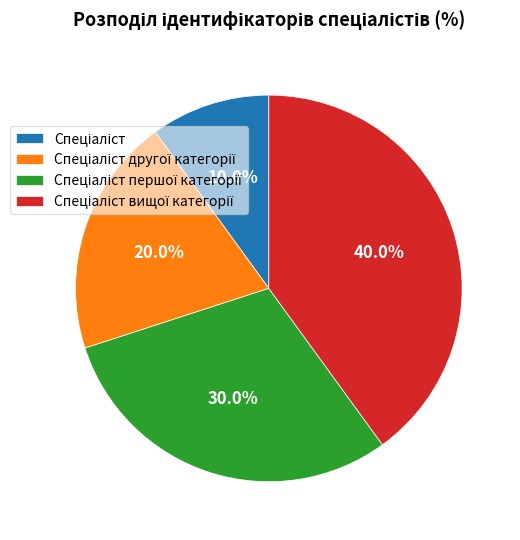

How many segments does this pie chart have?

4